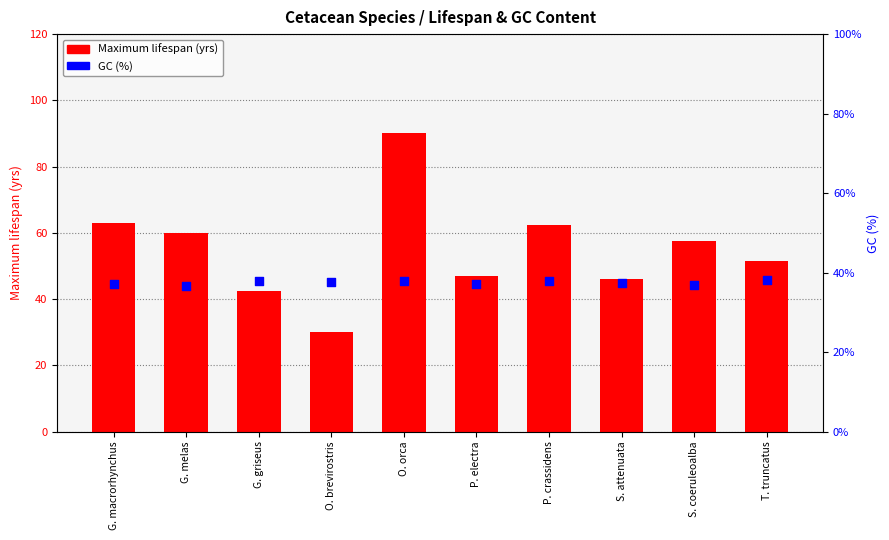

Is the value of Maximum lifespan (yrs) at G. macrorhynchus greater than the value of GC (%) at P. crassidens?

Yes